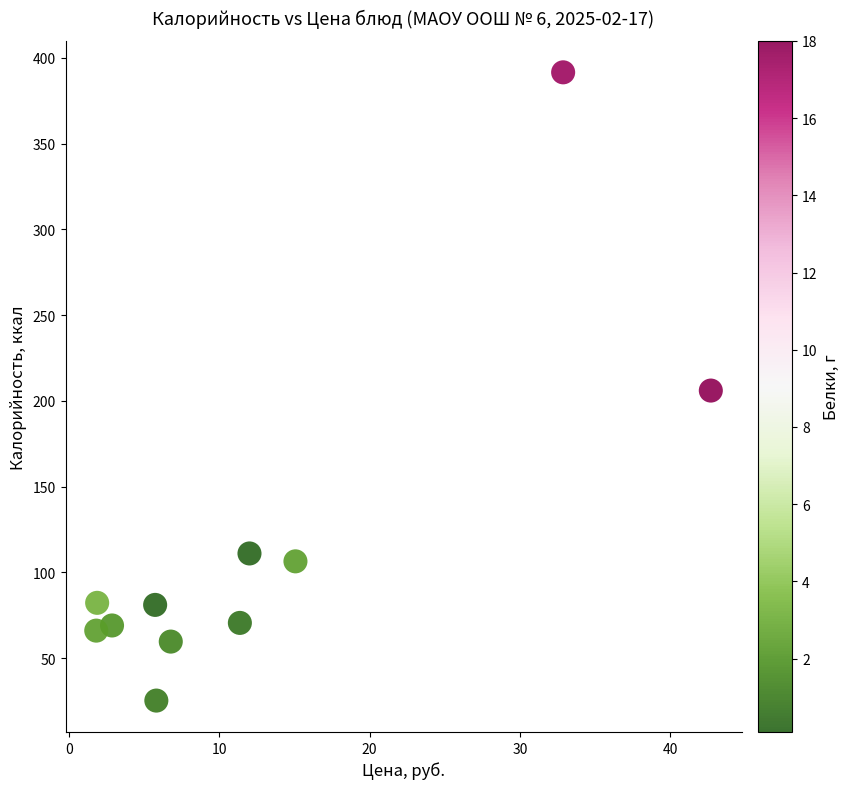

What is the range of X values (max minus min)?

40.9